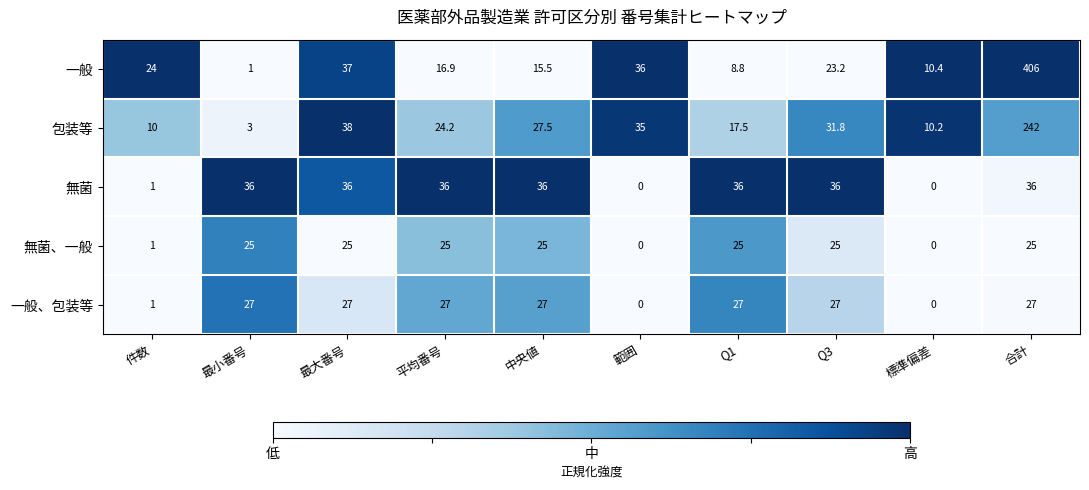

Is it true that 包装等 equals 31.8 at Q3?

True